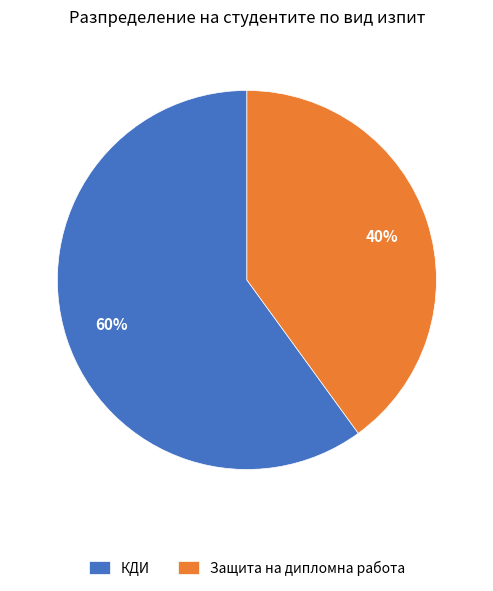

How many slices are in this pie chart?

2